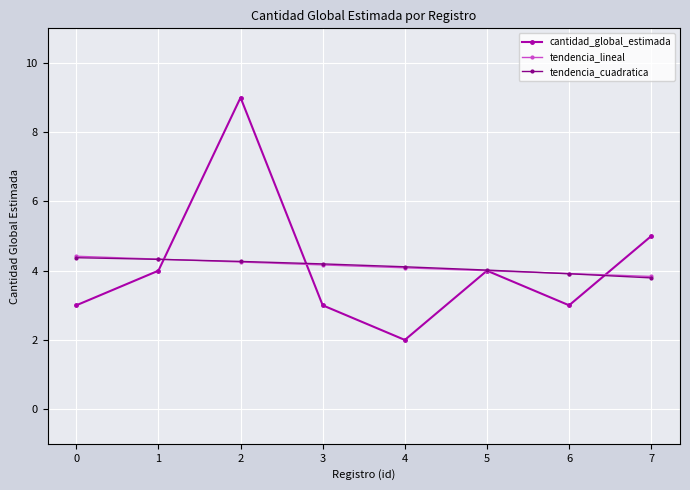

Is it true that cantidad_global_estimada equals 3.0 at 6?

True